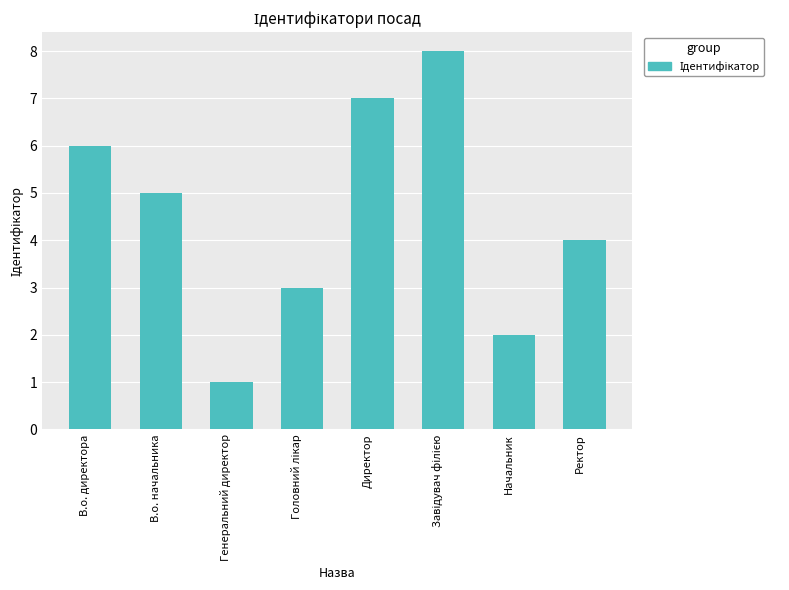

How many values are below 5?

4